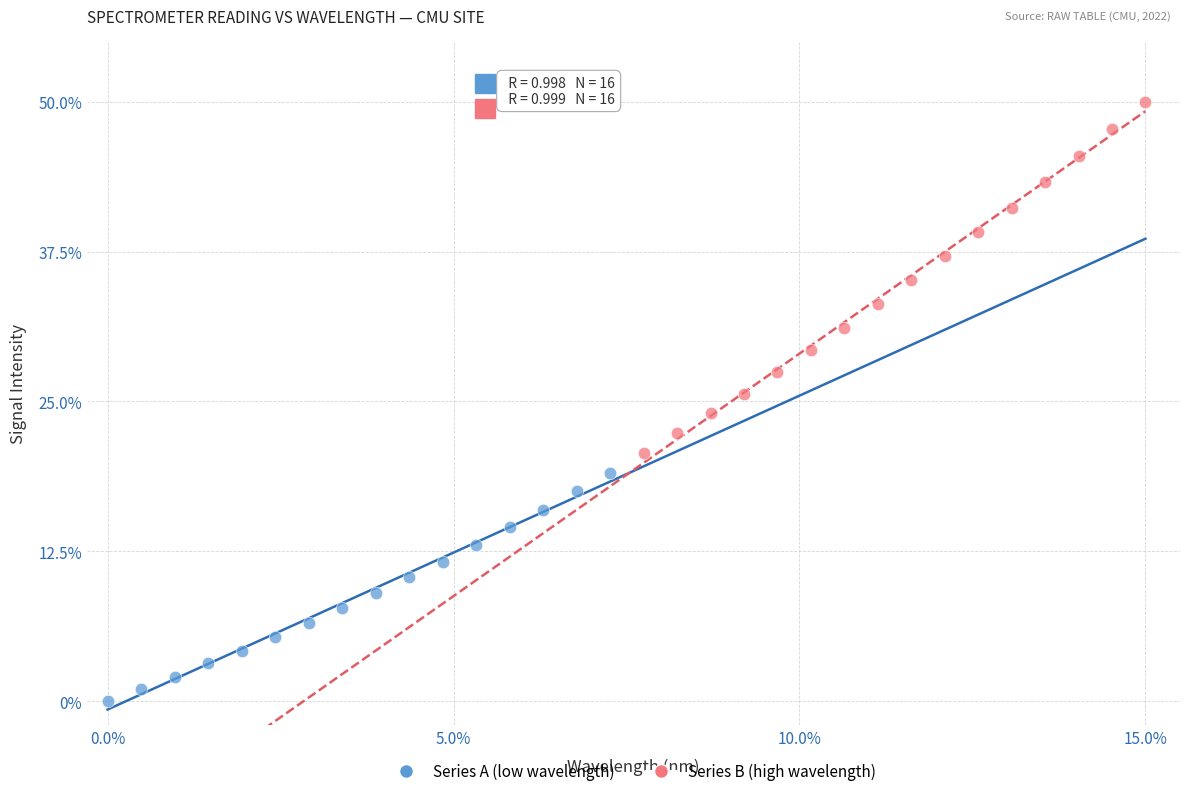

Which series has the largest Y range (max minus min)?

Series B (high wavelength)